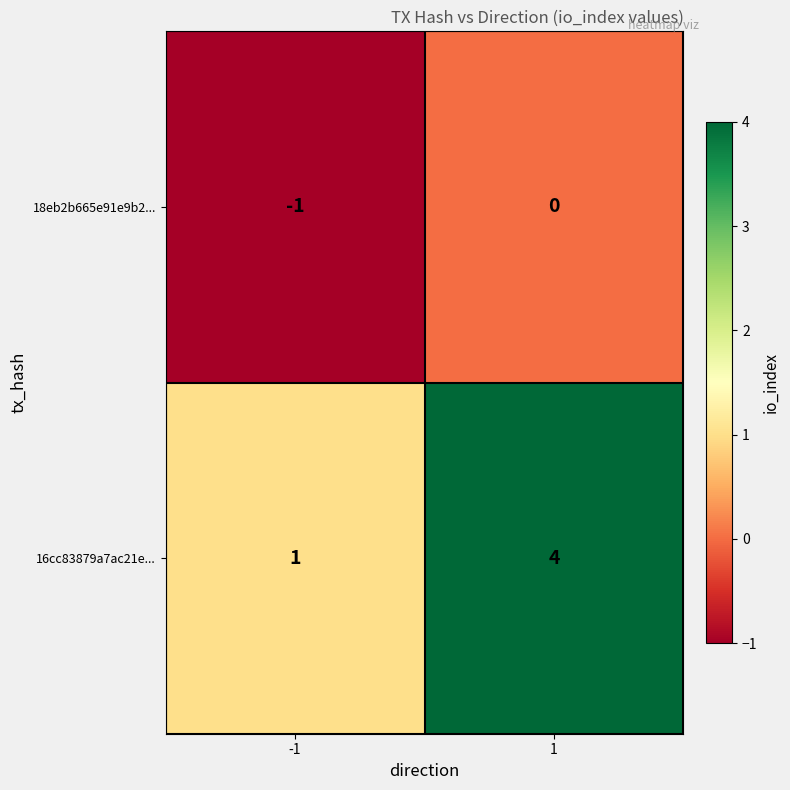

True or false: 16cc83879a7ac21e... has a value of 4 at 1.

True